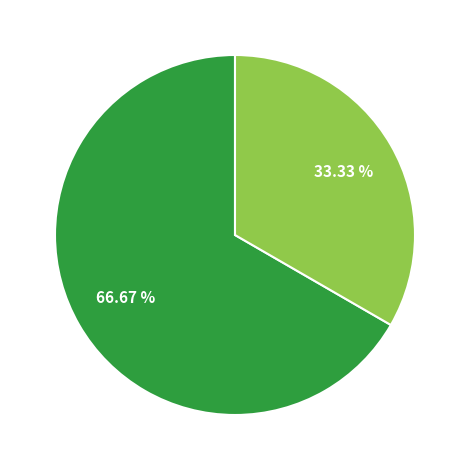

Does any single category account for the majority?

Yes